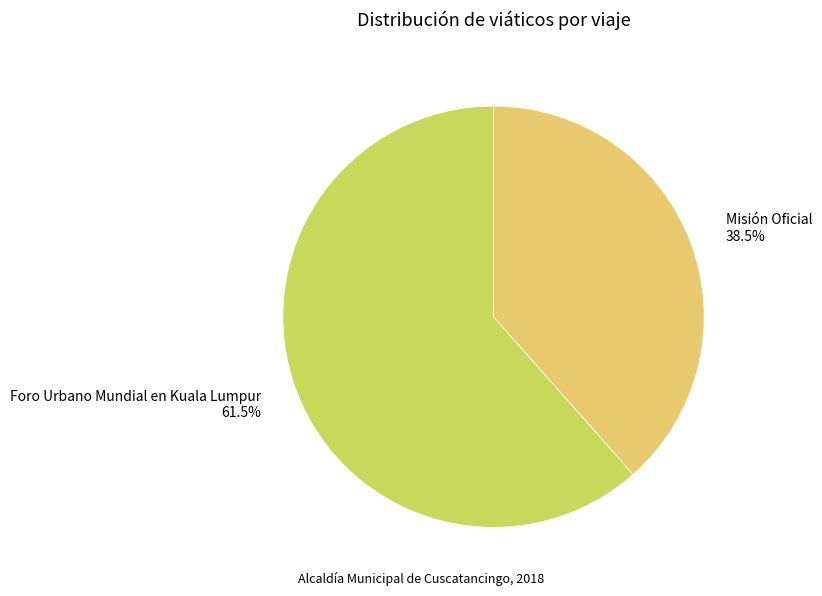

To the nearest percent, what is the difference between the largest and smallest slice percentages?

23%